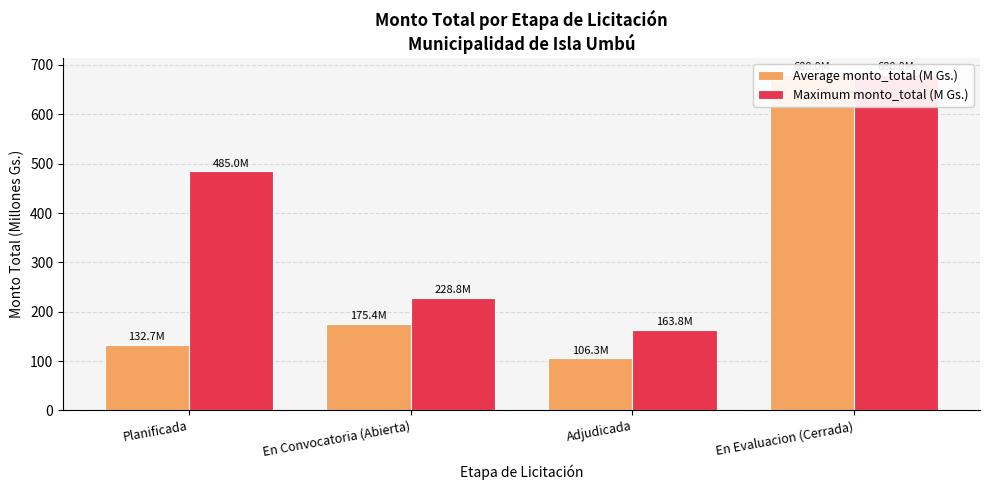

Rank the categories by Average monto_total (M Gs.) value from lowest to highest.

Adjudicada, Planificada, En Convocatoria (Abierta), En Evaluacion (Cerrada)